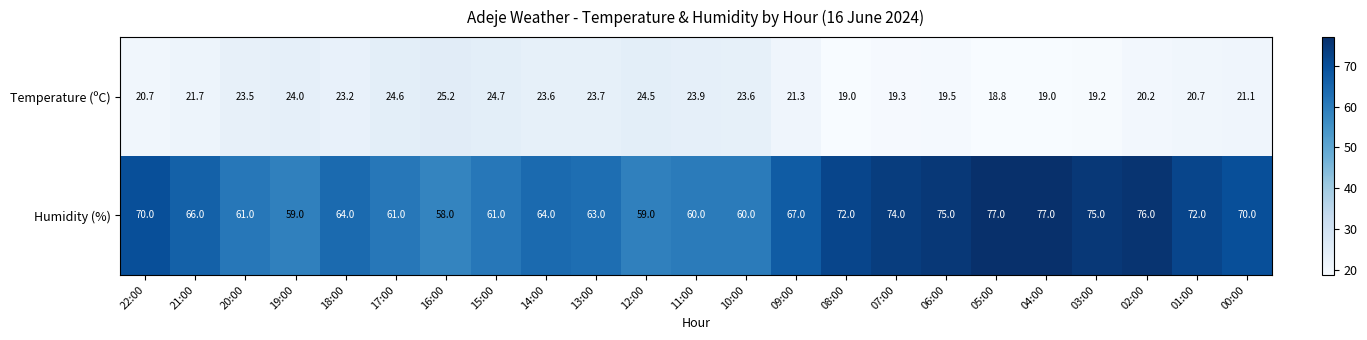

True or false: Humidity (%) has a value of 75.0 at 03:00.

True